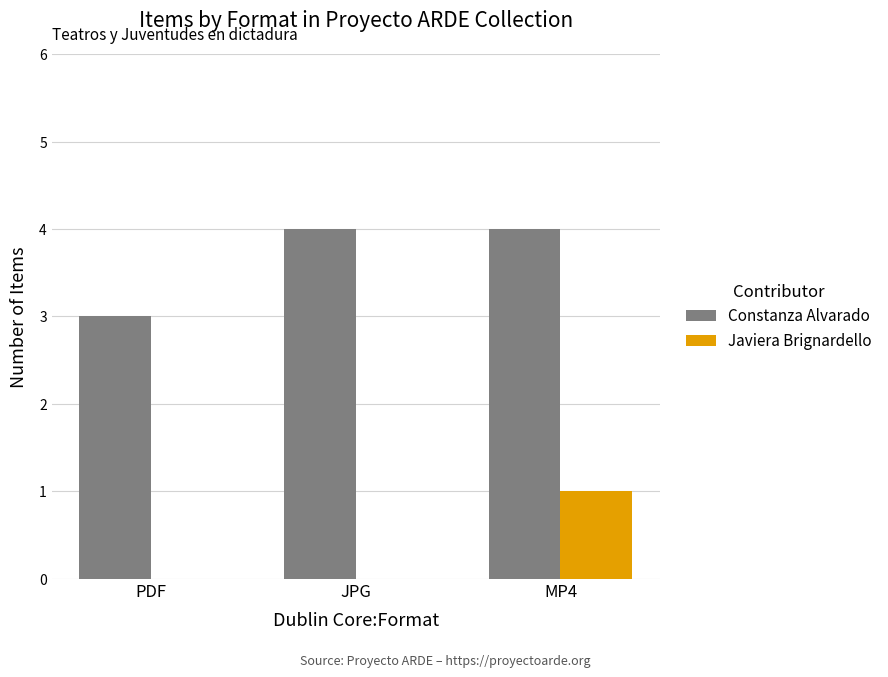

What are all the series names shown in the legend?

Constanza Alvarado, Javiera Brignardello